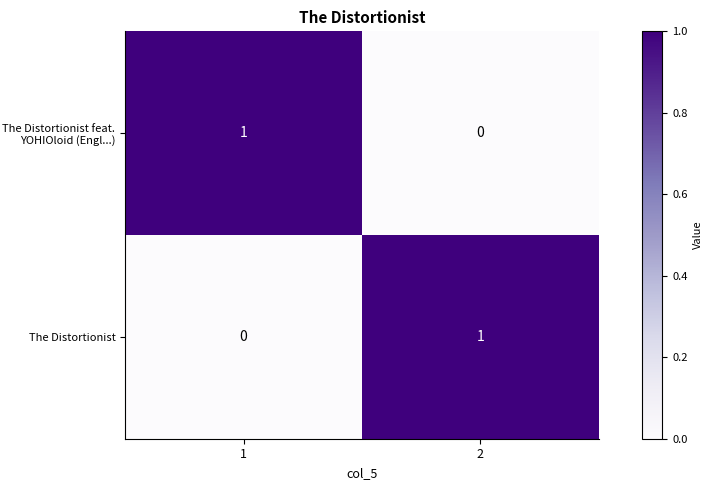

What is the total value across all series at 2?

1